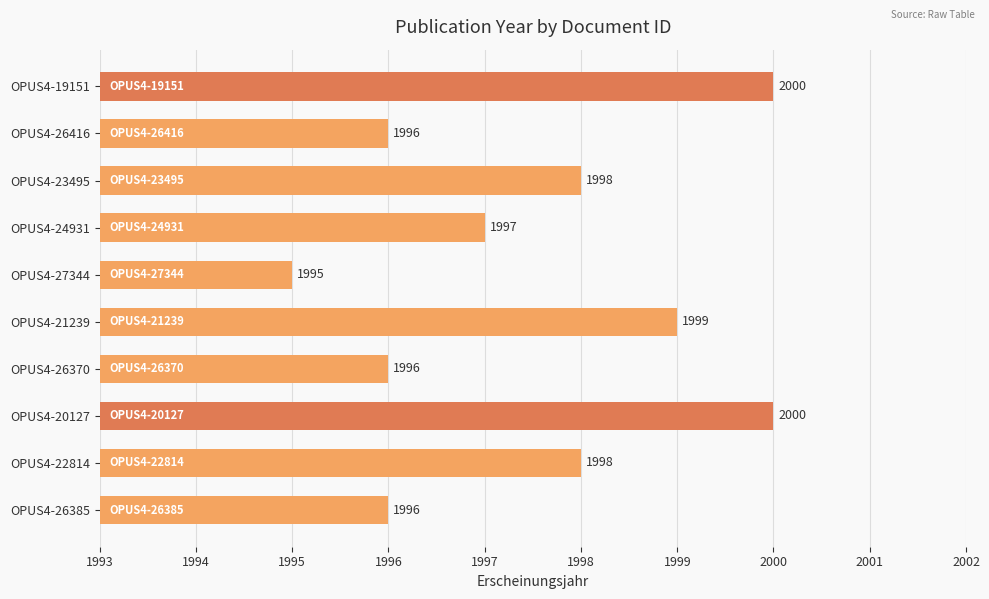

Which has a higher value, OPUS4-26370 or OPUS4-21239?

OPUS4-21239